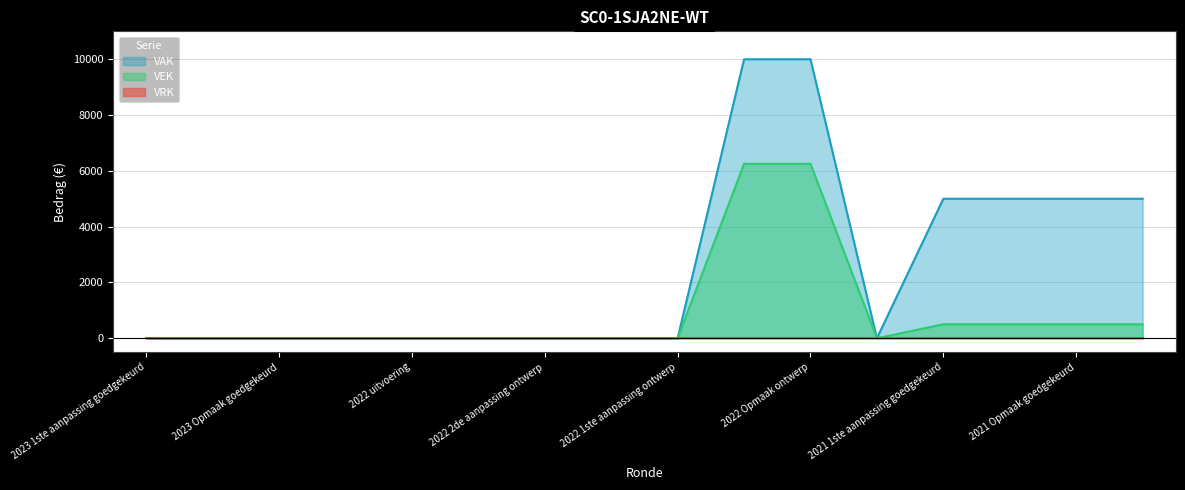

Which series has the largest total across all categories?

VAK